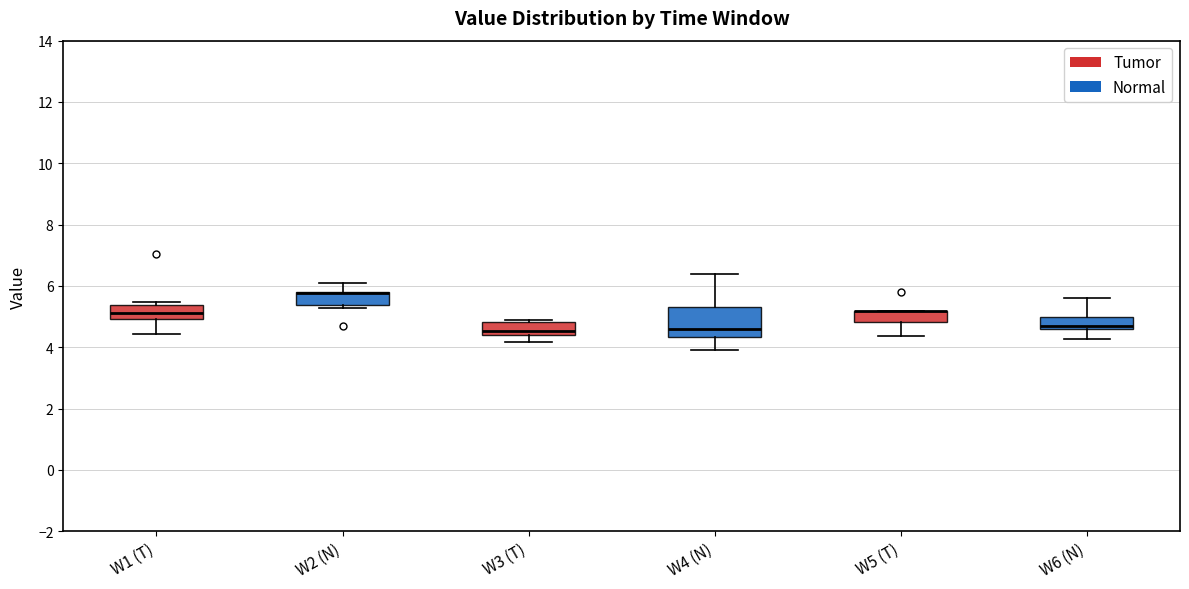

Reading left to right, read every box against the y-axis: the position of its median line, the range the box covers, and the ends of its whiskers. The values are not printed on the chart, so give them approximately, as read against the axis.

W1 (T): median 5.2, box 5.0 to 5.4, whiskers 4.4 to 5.4 (just above the box's upper edge)
W2 (N): median 5.8 (drawn on the box's upper edge), box 5.4 to 5.8, whiskers 5.2 to 6.2
W3 (T): median 4.6, box 4.4 to 4.8, whiskers 4.2 to 5.0
W4 (N): median 4.6, box 4.4 to 5.4, whiskers 4.0 to 6.4
W5 (T): median 5.2 (drawn on the box's upper edge), box 4.8 to 5.2, whiskers 4.4 to 5.2
W6 (N): median 4.8, box 4.6 to 5.0, whiskers 4.2 to 5.6